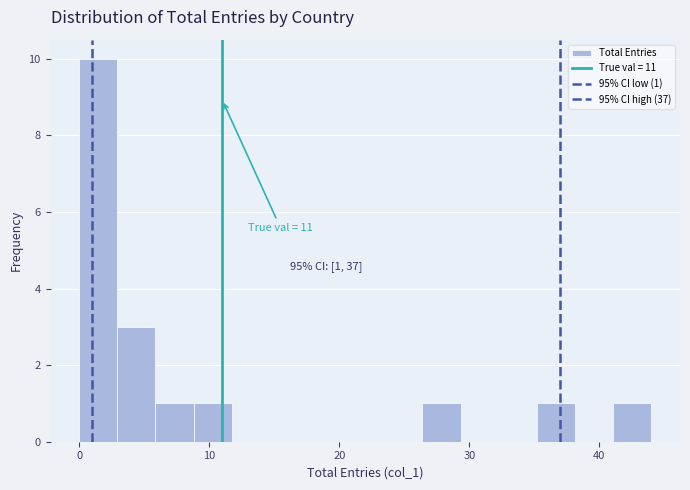

Read against the x-axis, roughly where is the centre of the tallest bar?

1